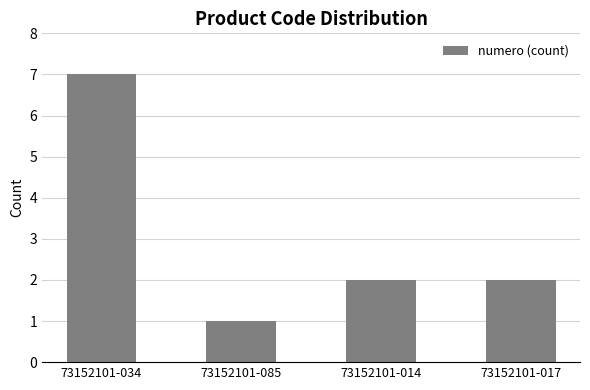

How many series are shown in this chart?

1